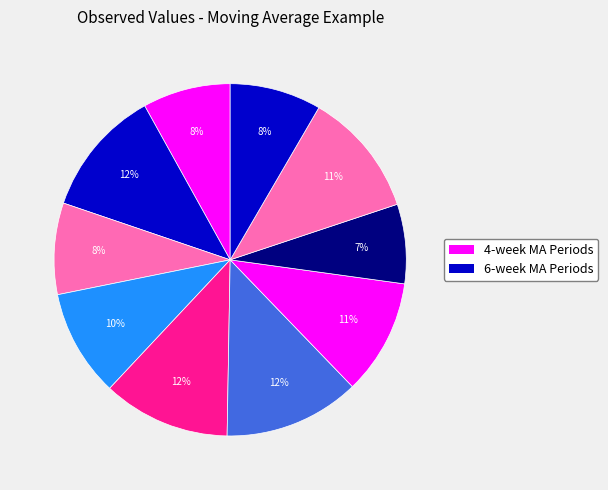

How many segments does this pie chart have?

10